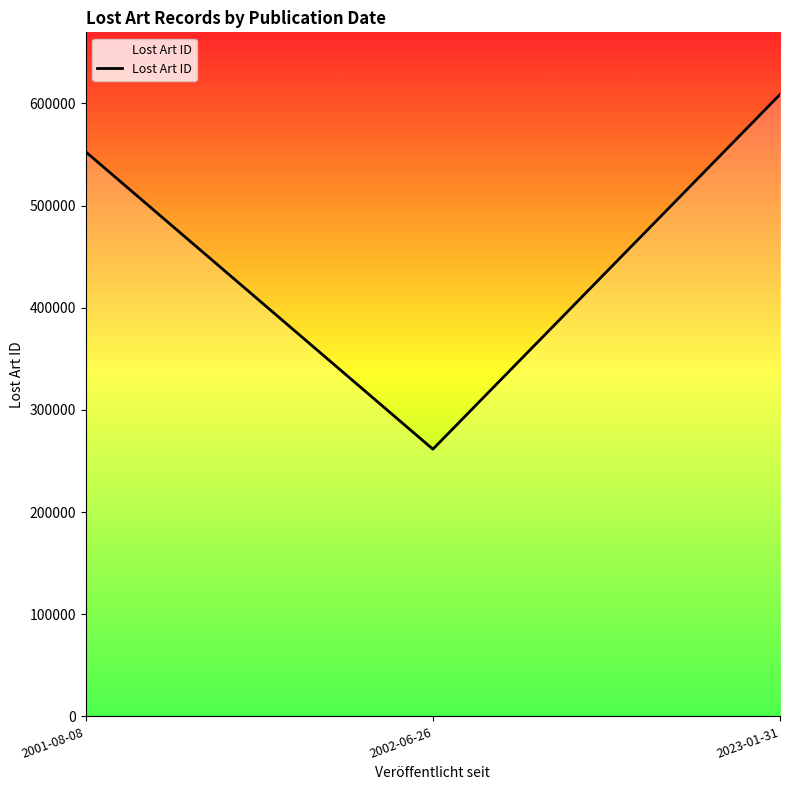

Count the number of categories in the chart.

3